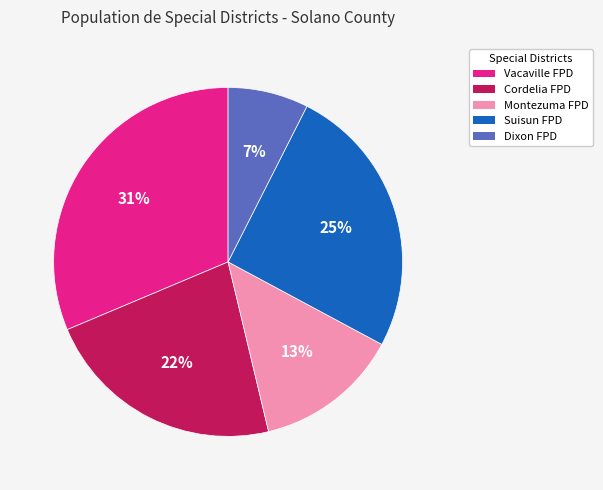

Do Montezuma FPD and Suisun FPD together represent more than half of the pie?

No